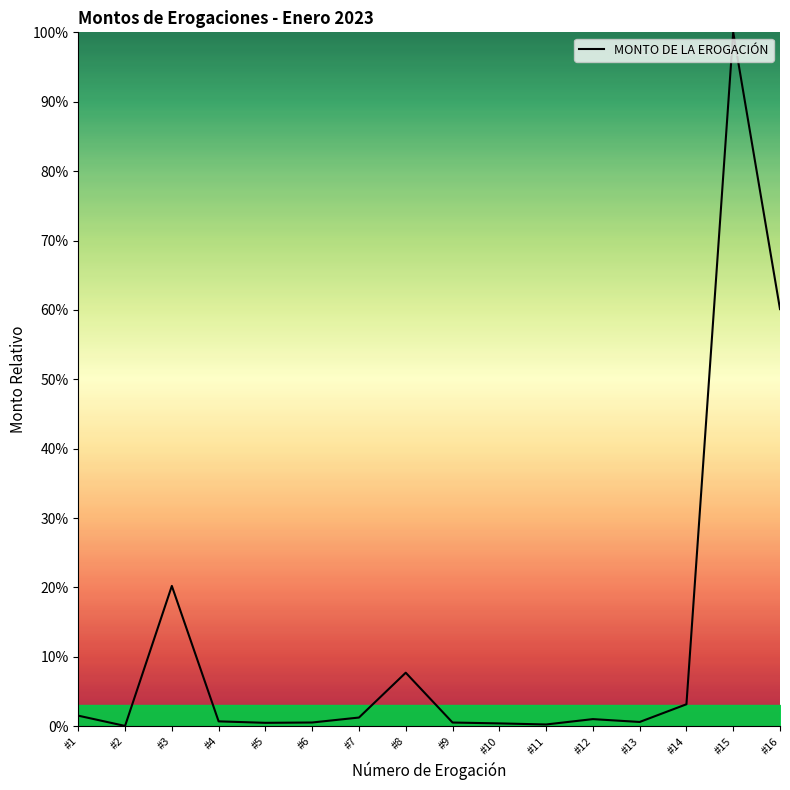

True or false: there are more than 1 points higher than both neighbors.

True